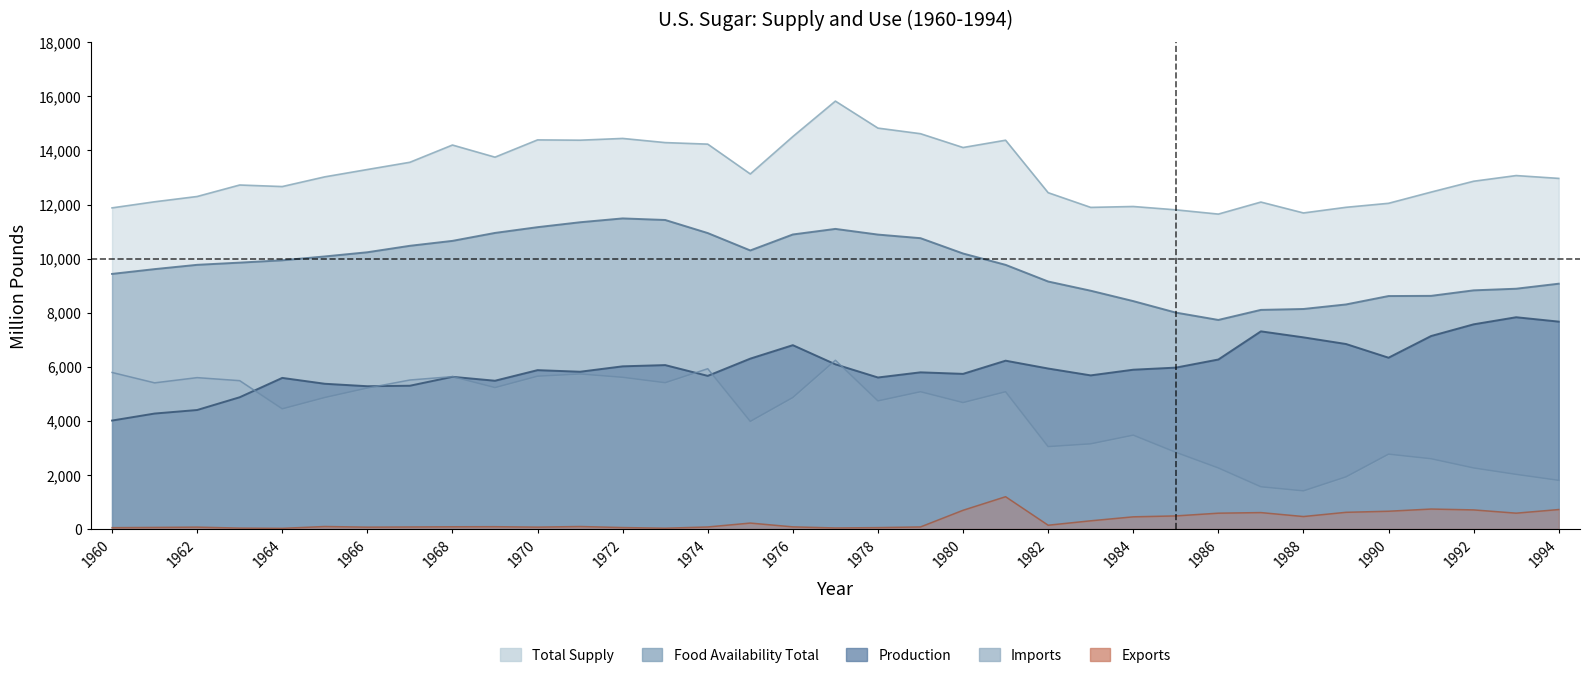

What is the smallest value displayed?

21.0